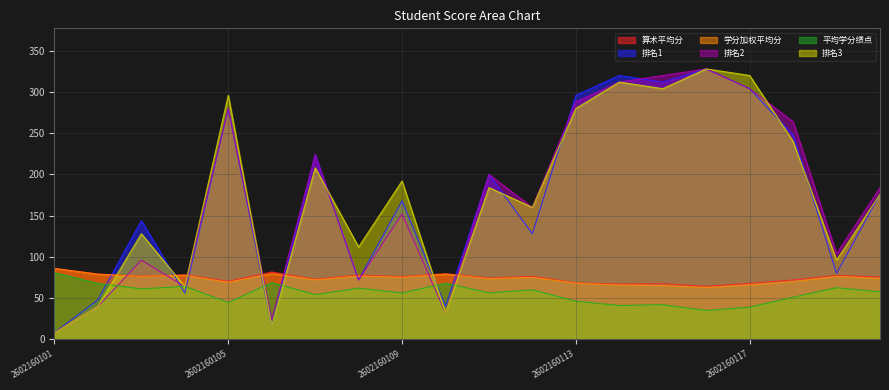

Count the number of data series in this chart.

6